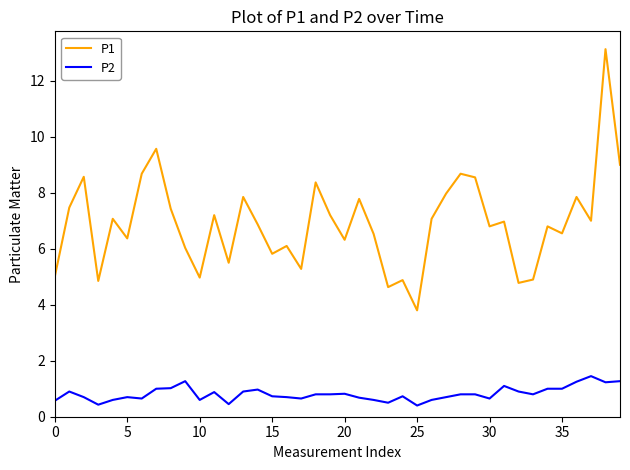

True or false: P2 and P1 cross at least once.

False